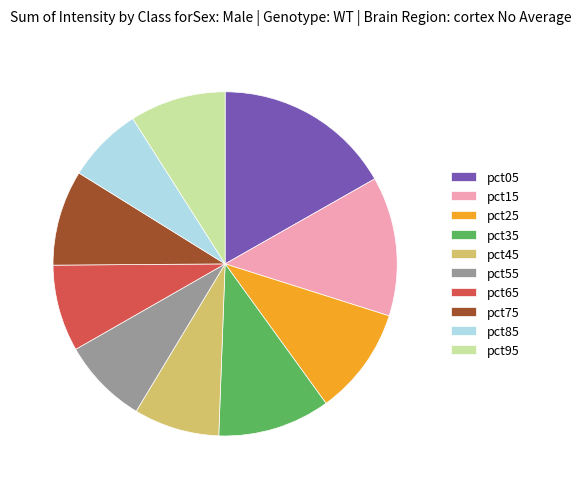

Which category has the biggest portion of the pie?

pct05